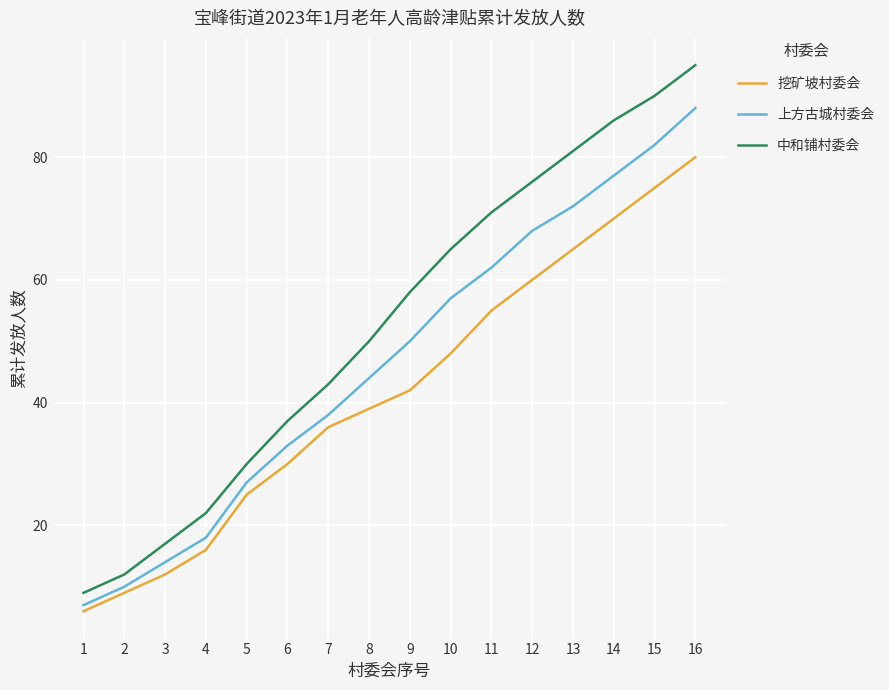

Which series has the widest spread of values?

中和铺村委会